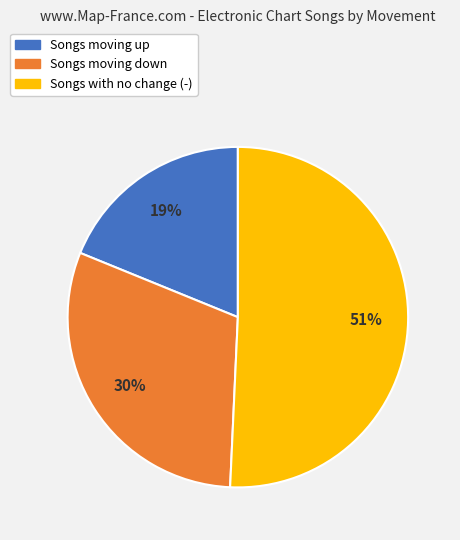

To the nearest percent, what is the average slice percentage?

33%